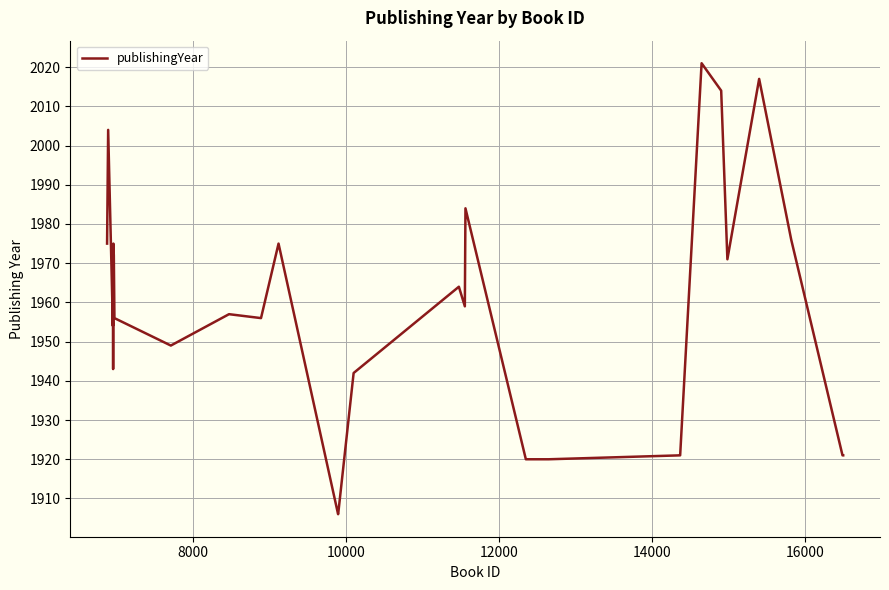

Reading left to right, what are all the values shown in this chart?

1975	2004	1954	1966	1943	1967	1975	1972	1956	1949	1957	1956	1975	1906	1906	1942	1964	1959	1984	1920	1920	1920	1920	1920	1920	1920	1920	1920	1920	1921	1921	2021	2014	1971	2017	1976	1921	1921	1921